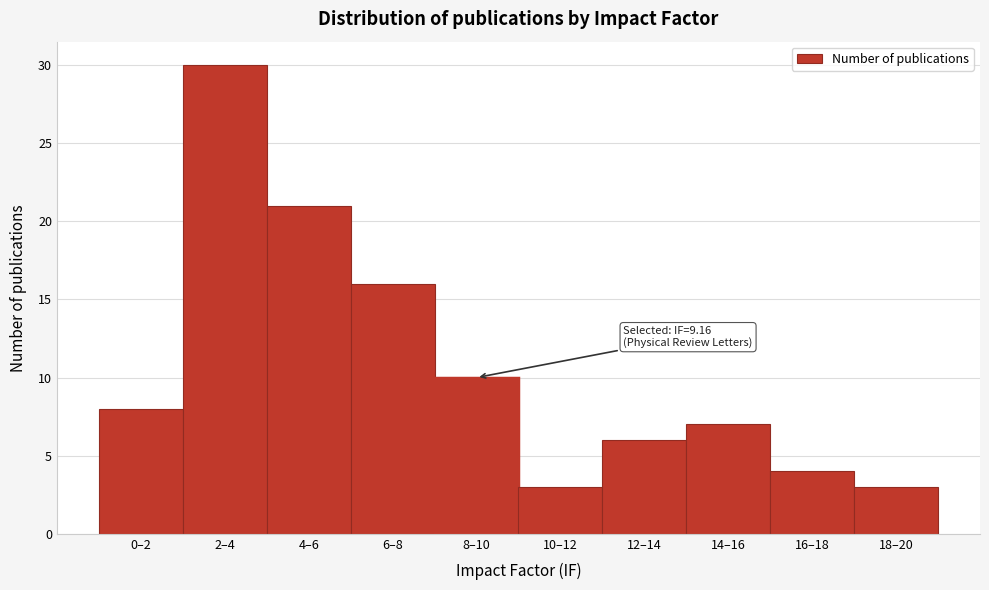

Reading left to right, transcribe all the data shown in this chart.

0–2=8	2–4=30	4–6=21	6–8=16	8–10=10	10–12=3	12–14=6	14–16=7	16–18=4	18–20=3